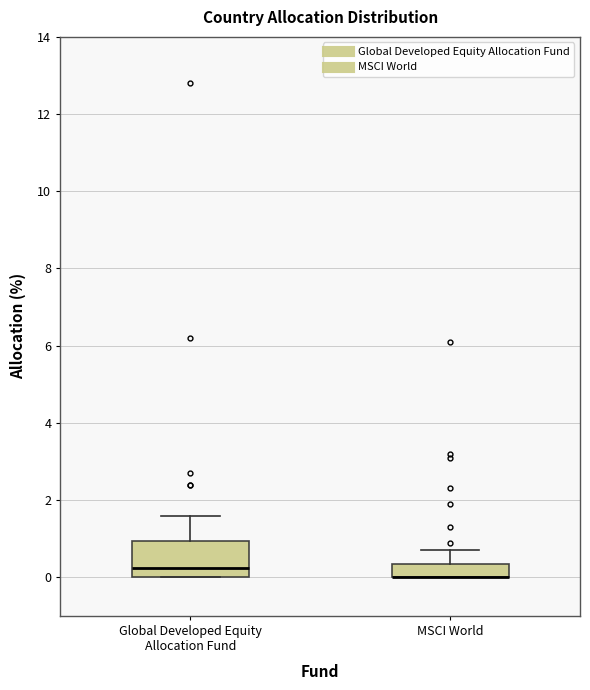

Reading left to right, read every box against the y-axis: the position of its median line, the range the box covers, and the ends of its whiskers. The values are not printed on the chart, so give them approximately, as read against the axis.

Global Developed Equity Allocation Fund: median 0.2, box 0.0 to 1.0, whiskers 0.0 to 1.6
MSCI World: median 0.0 (drawn on the box's lower edge), box 0.0 to 0.4, whiskers 0.0 to 0.8